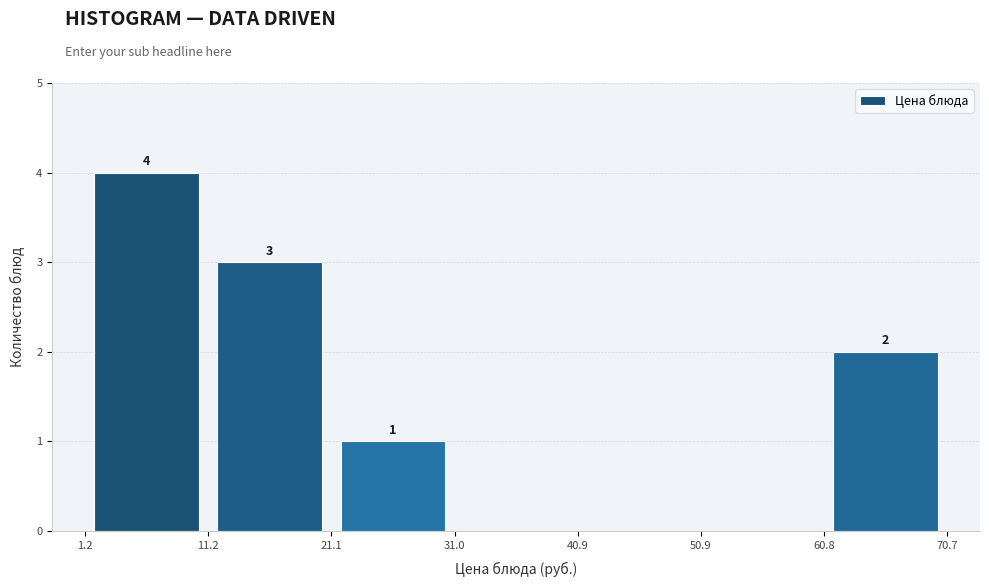

Over which range of the x-axis is the bar tallest?

1.2 to 11.2